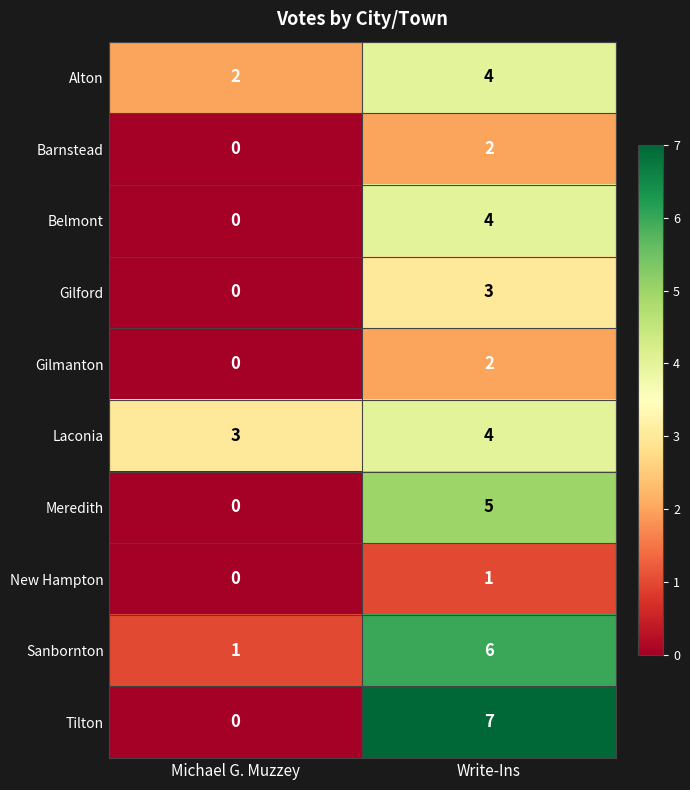

How many series are shown in this chart?

10